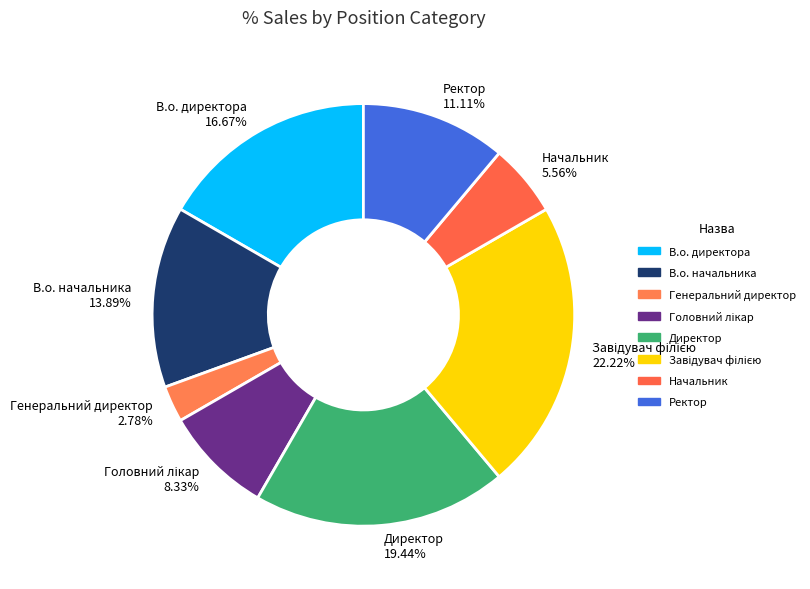

Count the number of slices in the pie.

8